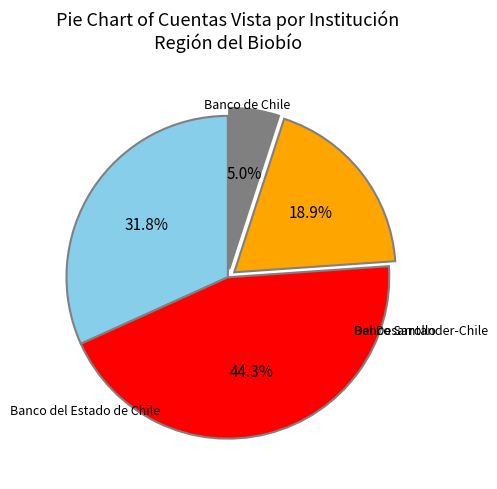

Does any single category account for the majority?

No